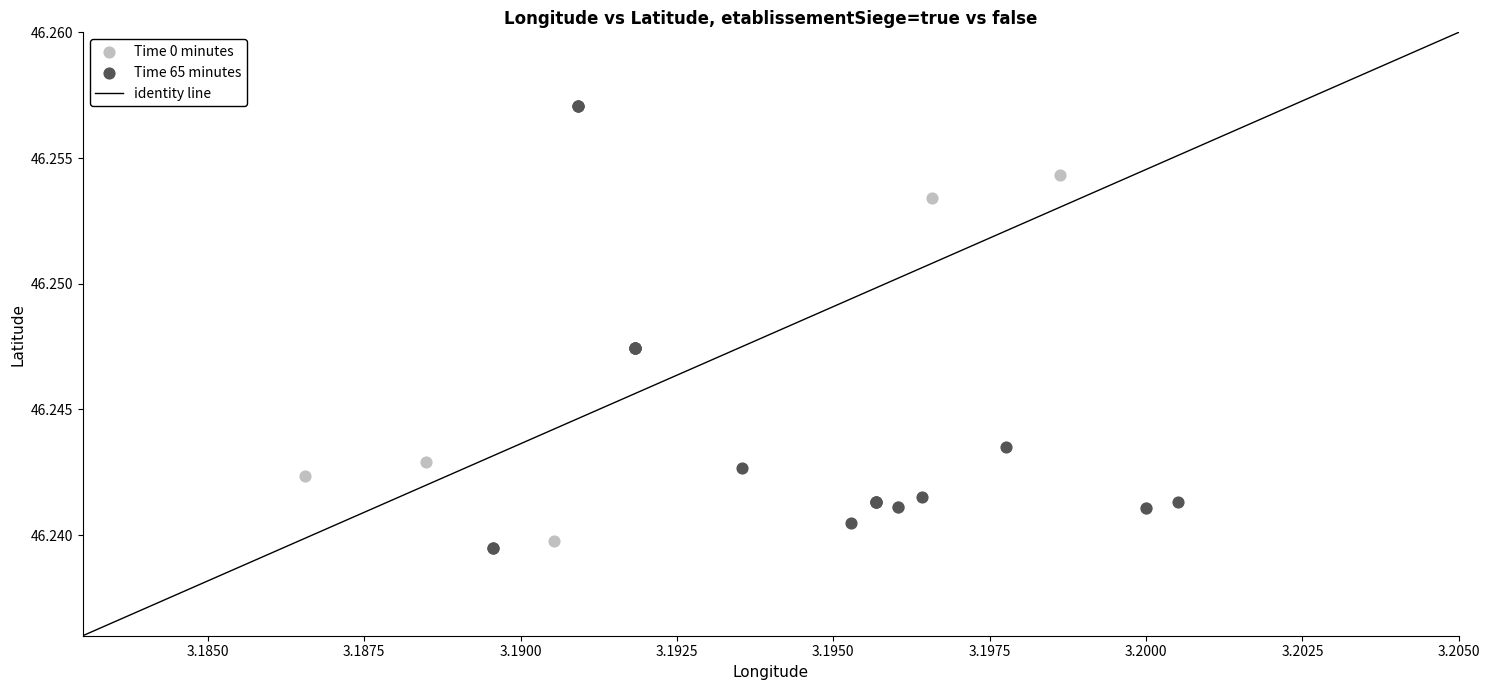

Which series has the largest Y range (max minus min)?

Time 65 minutes